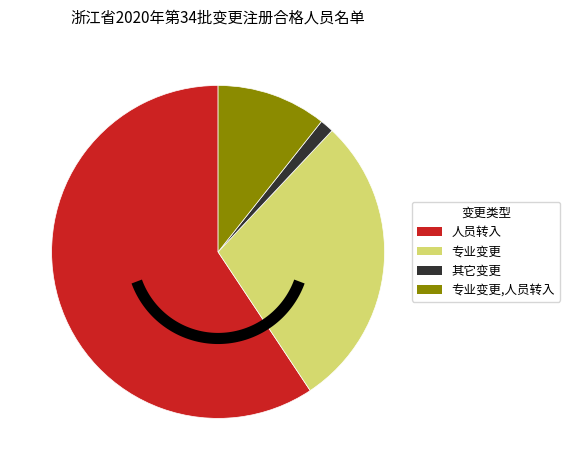

How much of the chart is everything except 专业变更?

71.3%